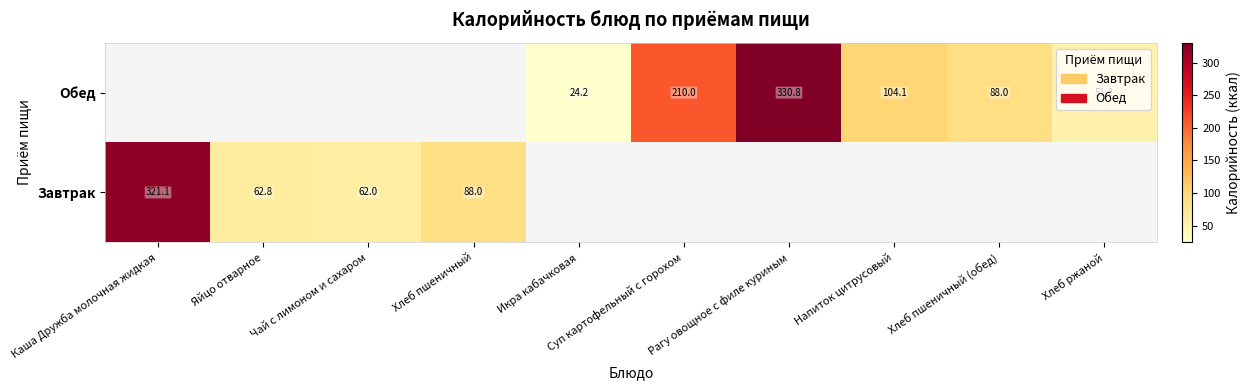

The Обед series shows 33.8 at Икра кабачковая. True or false?

False